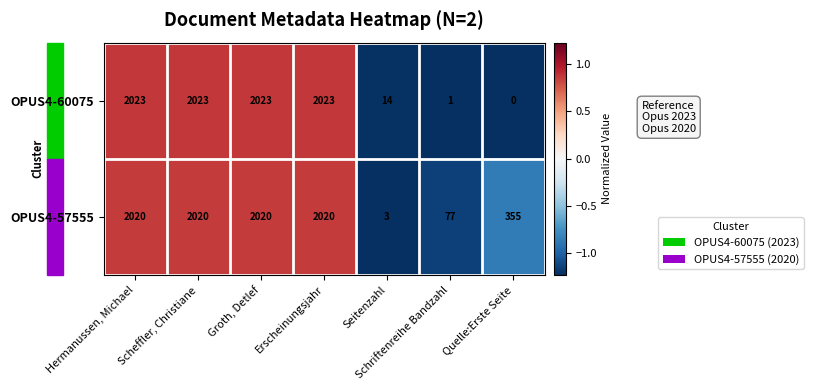

Which label corresponds to the smallest value in the chart?

Quelle:Erste Seite